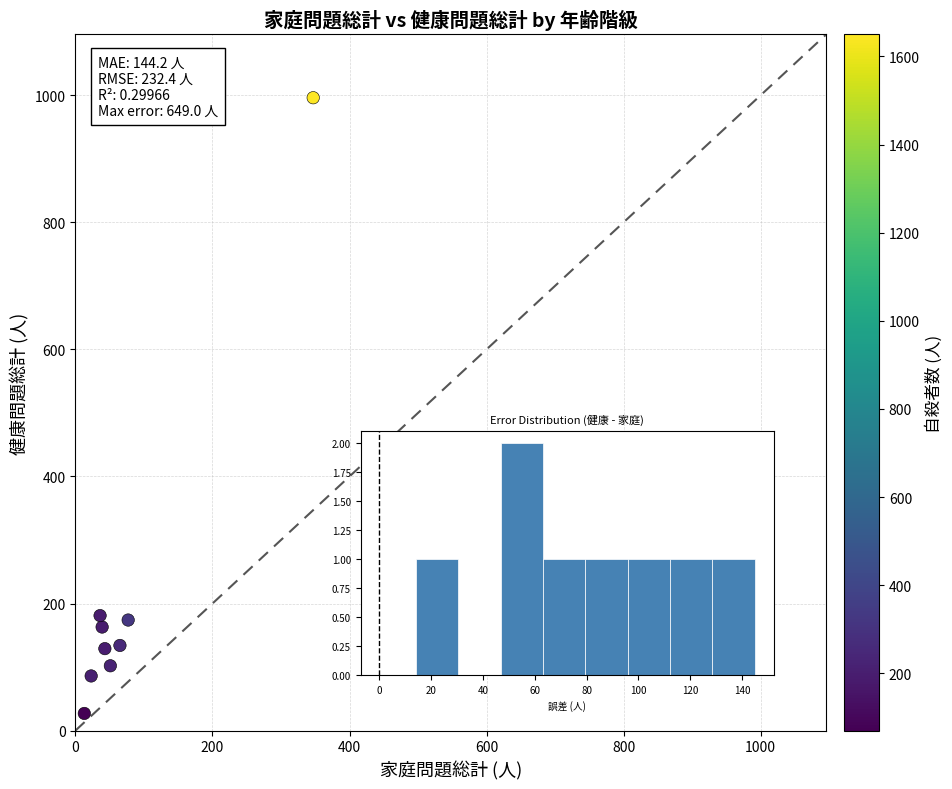

What is the average Y value?

221